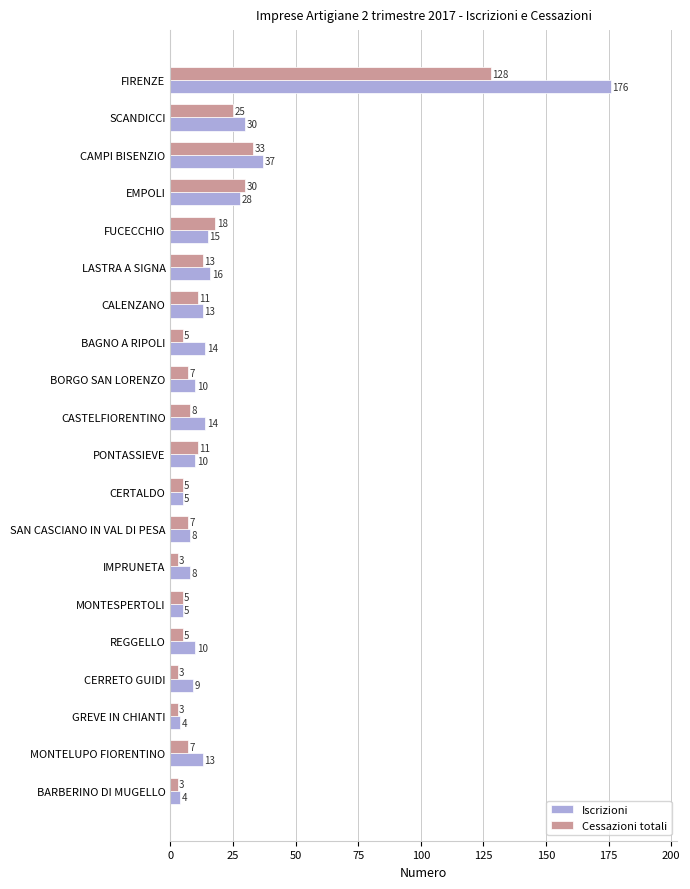

Which series has the largest total across all categories?

Iscrizioni